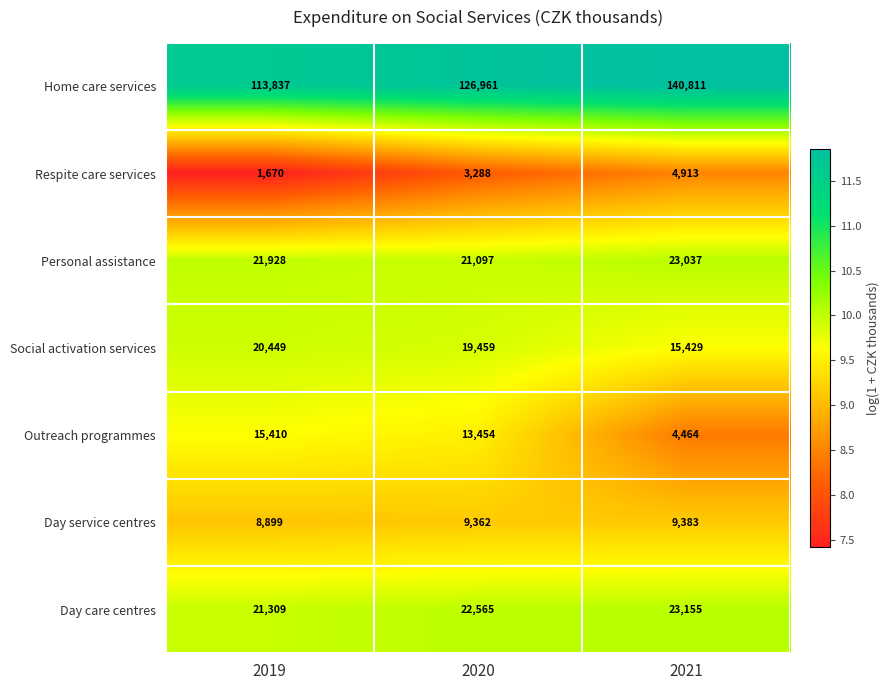

What is the sum of all Day service centres values?

27644